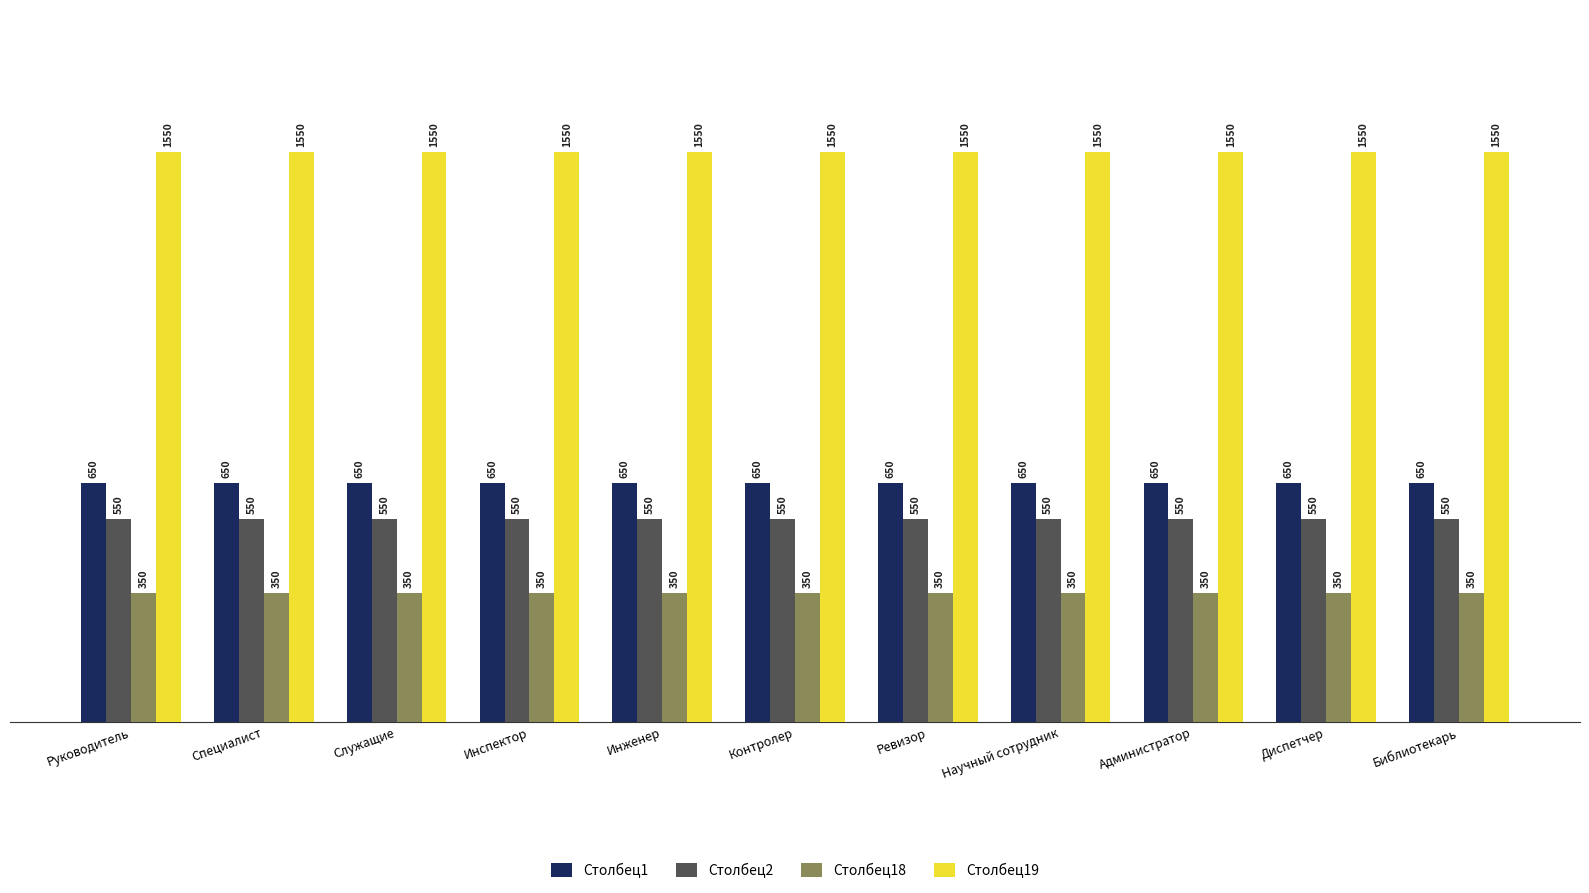

Rank the series by their maximum value, from lowest to highest.

Столбец18, Столбец2, Столбец1, Столбец19